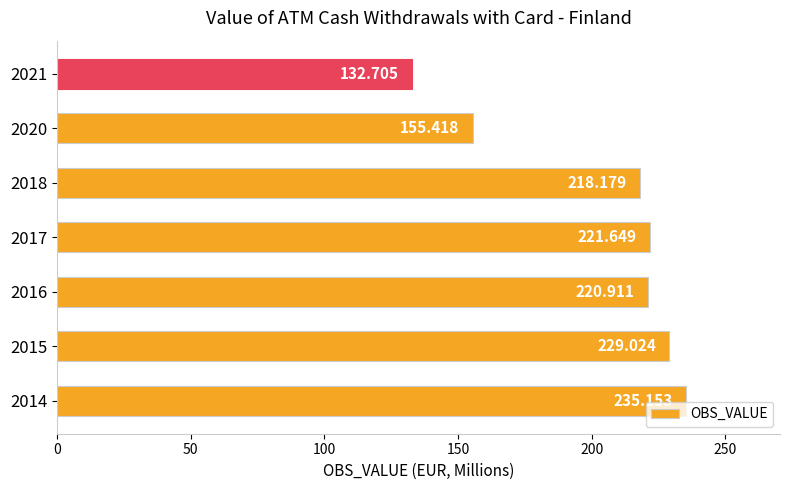

How many values are below 220?

3